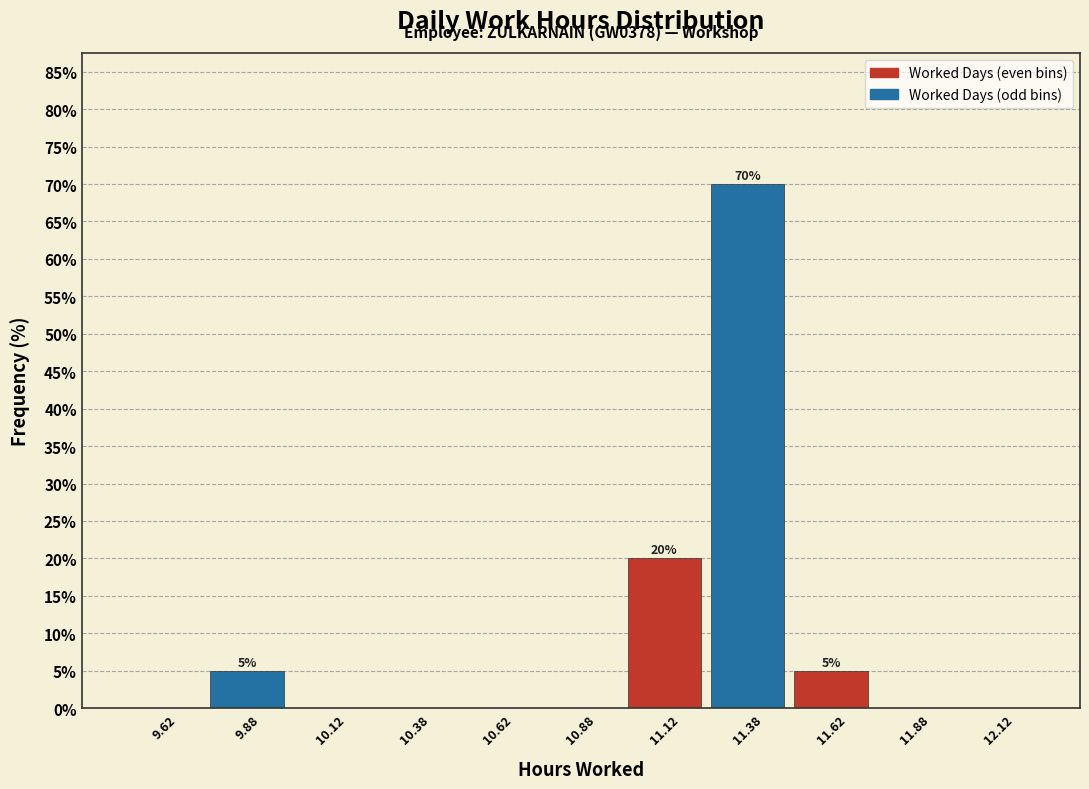

Which range on the x-axis has the tallest bar?

11.25 to 11.50